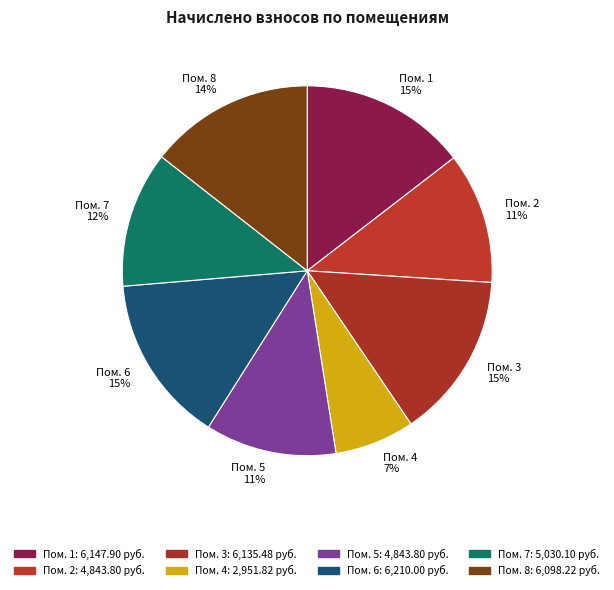

Count the number of slices in the pie.

8